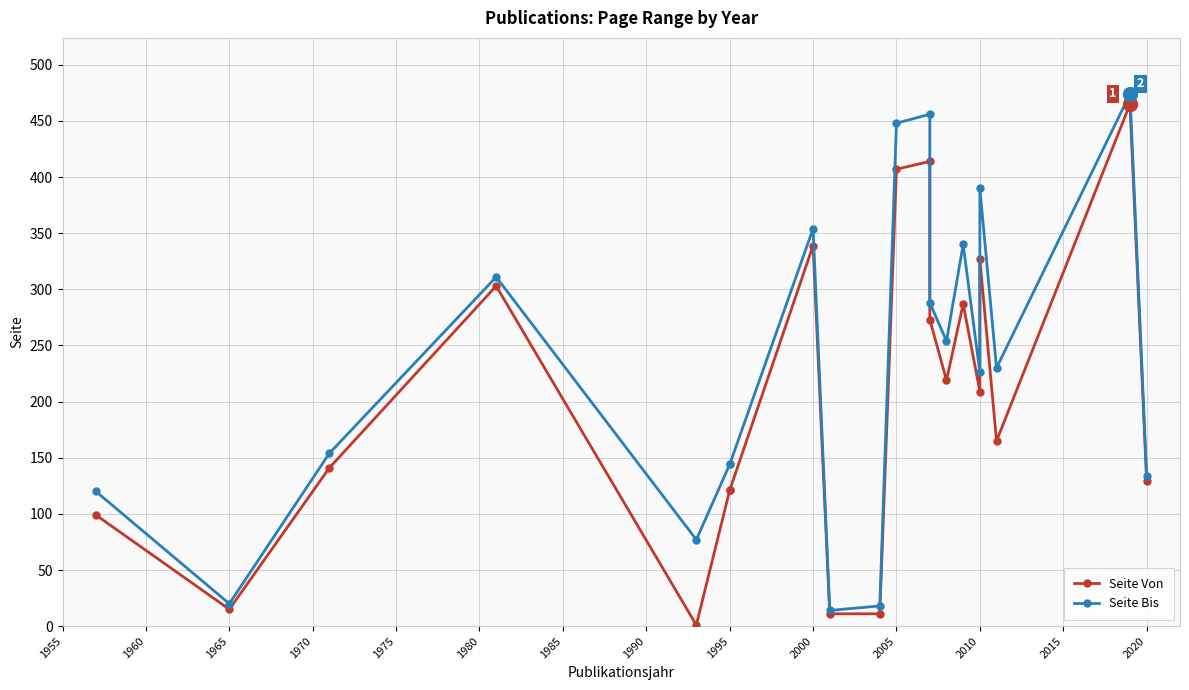

True or false: Seite Bis and Seite Von cross at least once.

False